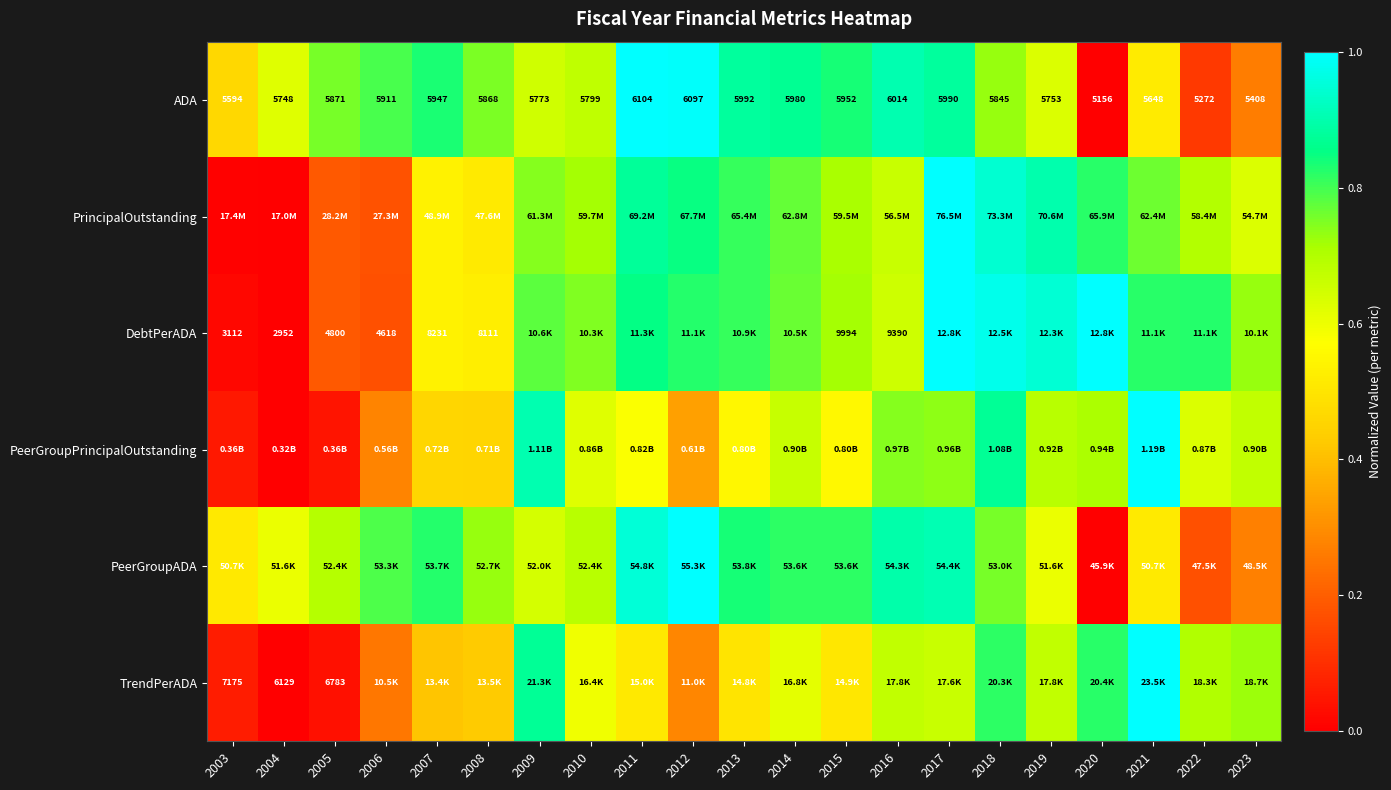

Which series has the widest spread of values?

ADA